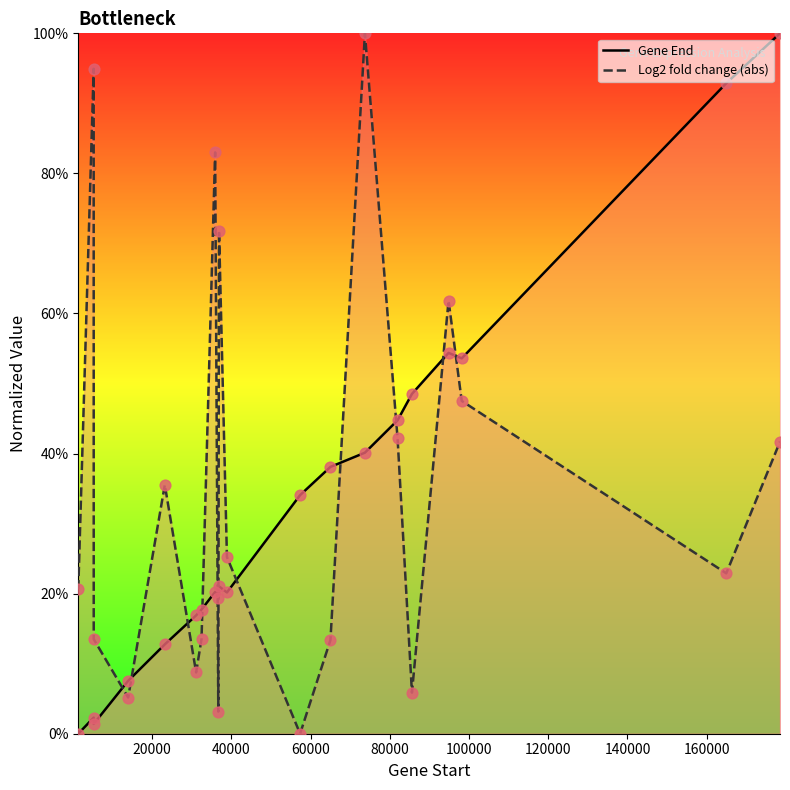

Which series contains the highest Y value?

Gene End